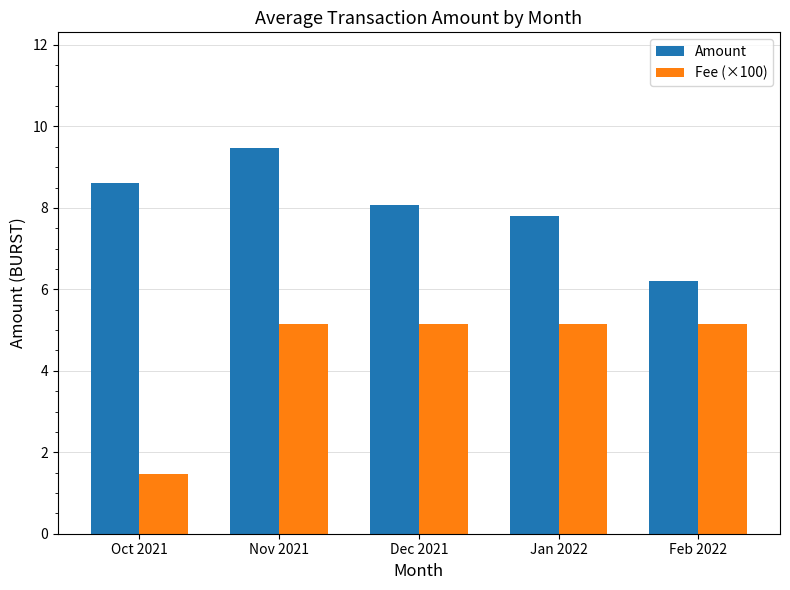

Reading right to left, extract all data points from this chart.

Amount: 6.2	7.8	8.1	9.5	8.6
Fee (×100): 5.1	5.1	5.1	5.1	1.5